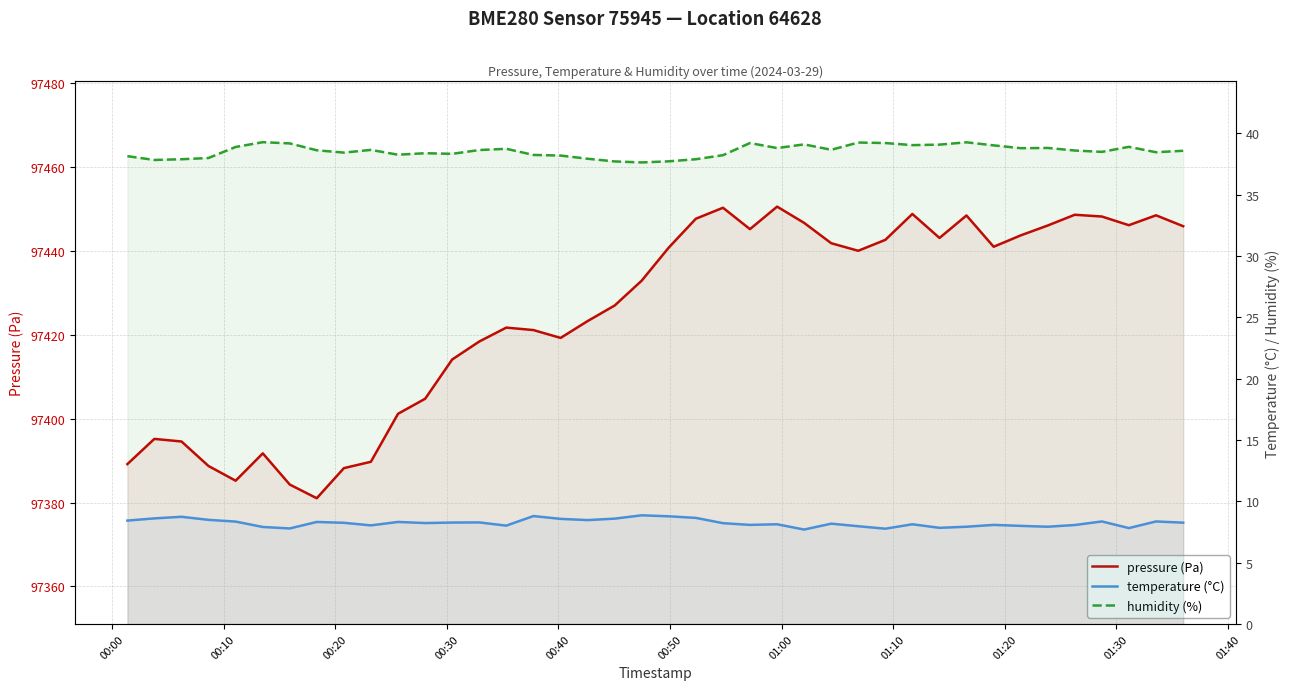

Does the chart display data point markers on the line(s)?

No